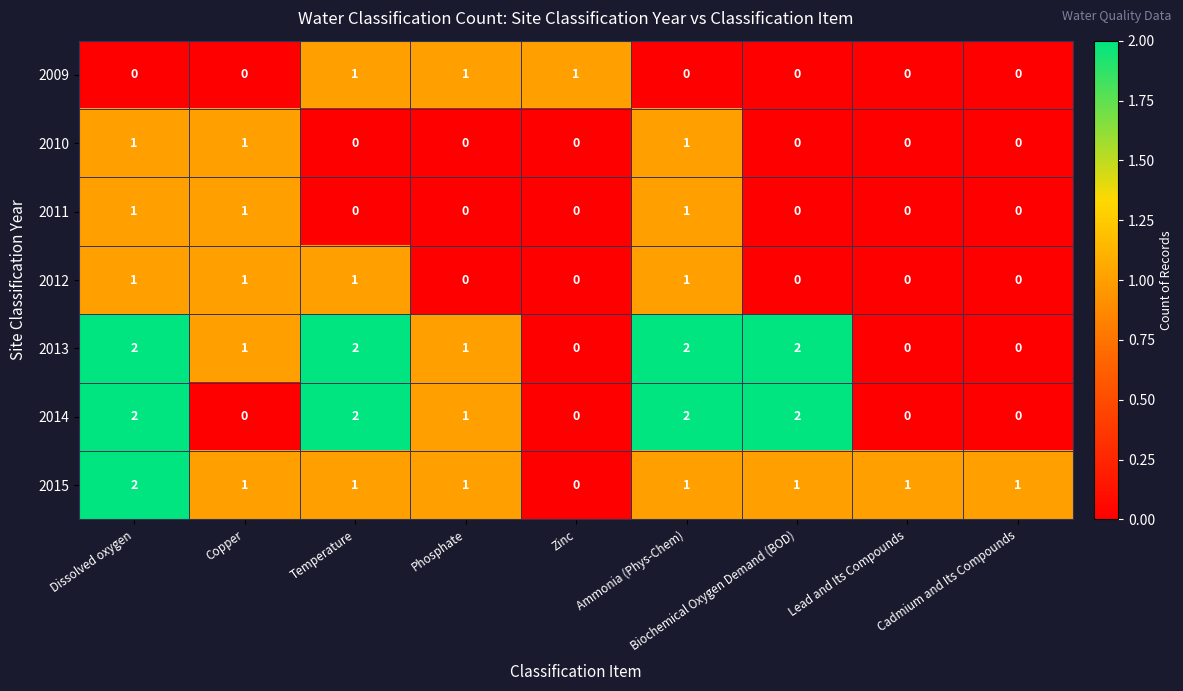

At which category is the sum across all series the highest?

Dissolved oxygen